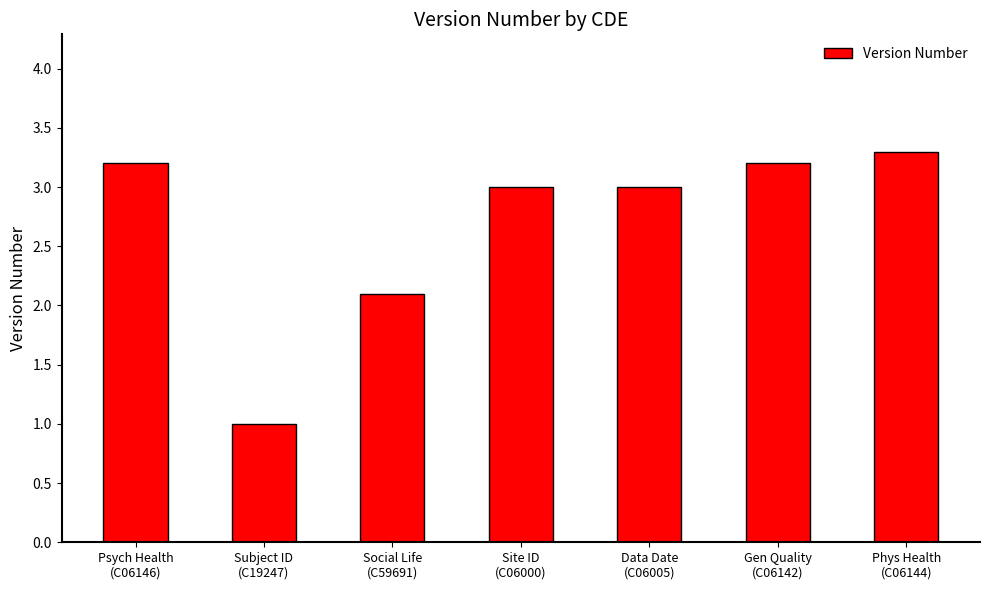

How many bars are there in total?

7